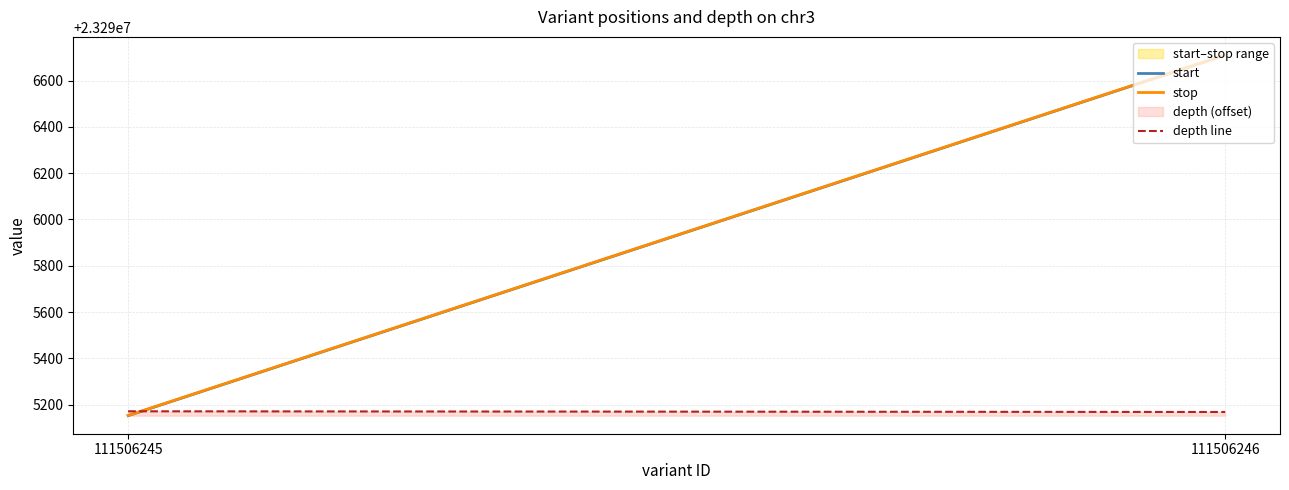

List the labels in order of depth line value, largest first.

111506245, 111506246